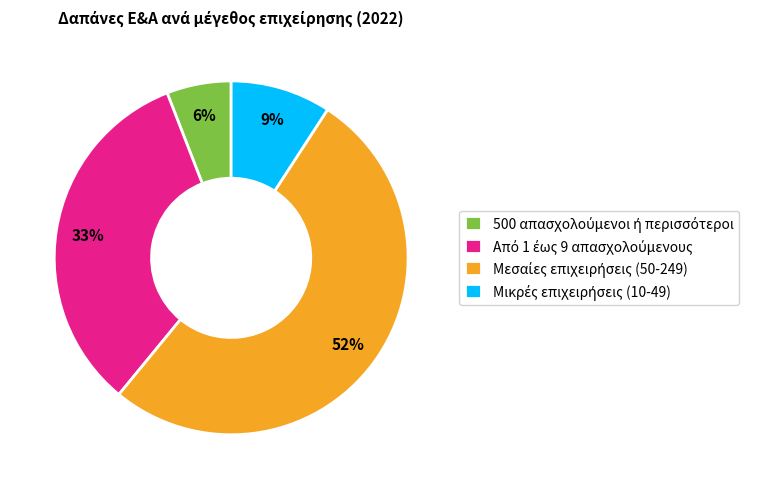

Is there any slice that represents more than half of the pie?

Yes